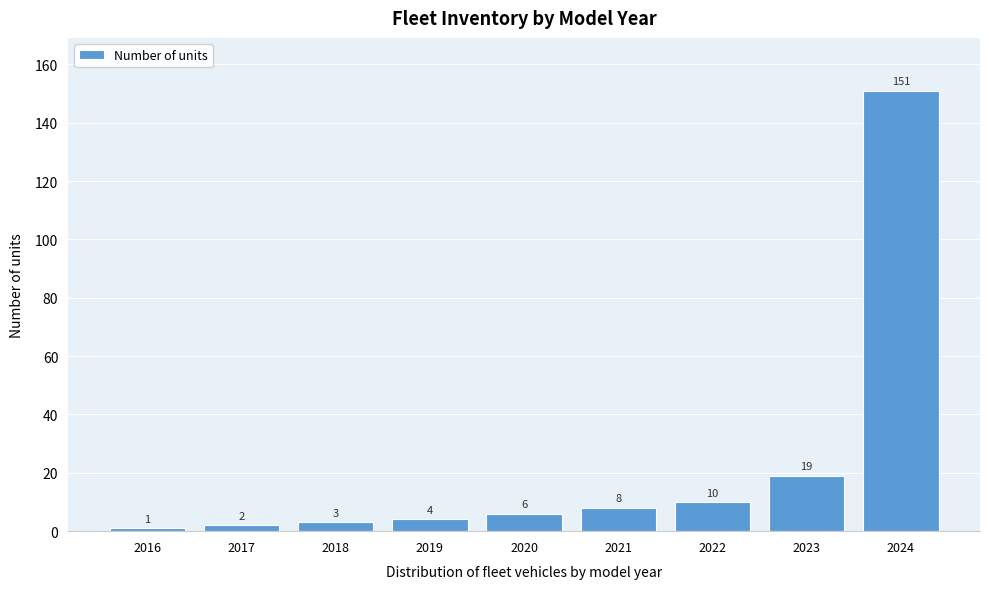

Reading left to right, extract all data points from this chart.

1	2	3	4	6	8	10	19	151